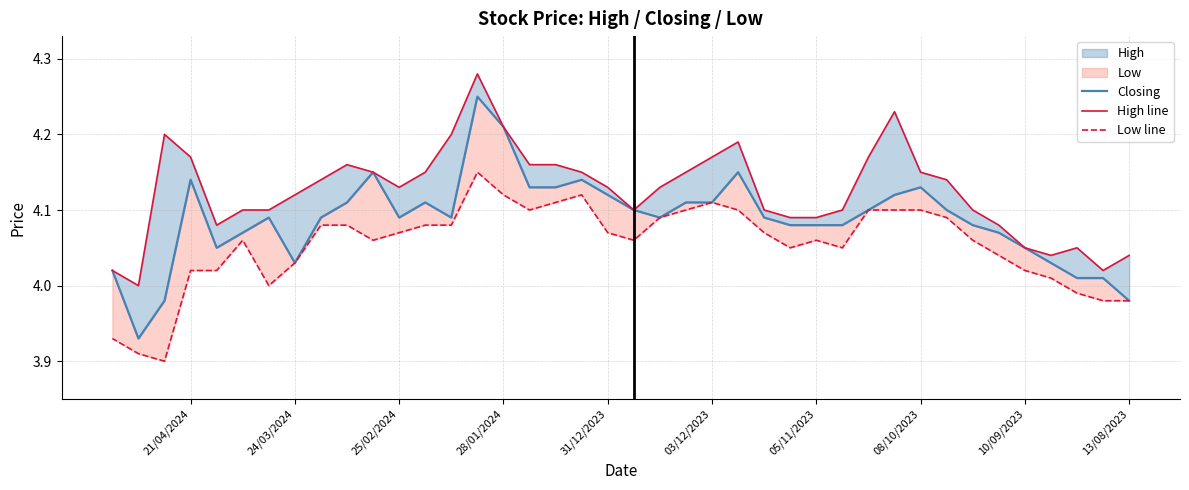

Which series has the largest total across all categories?

High line